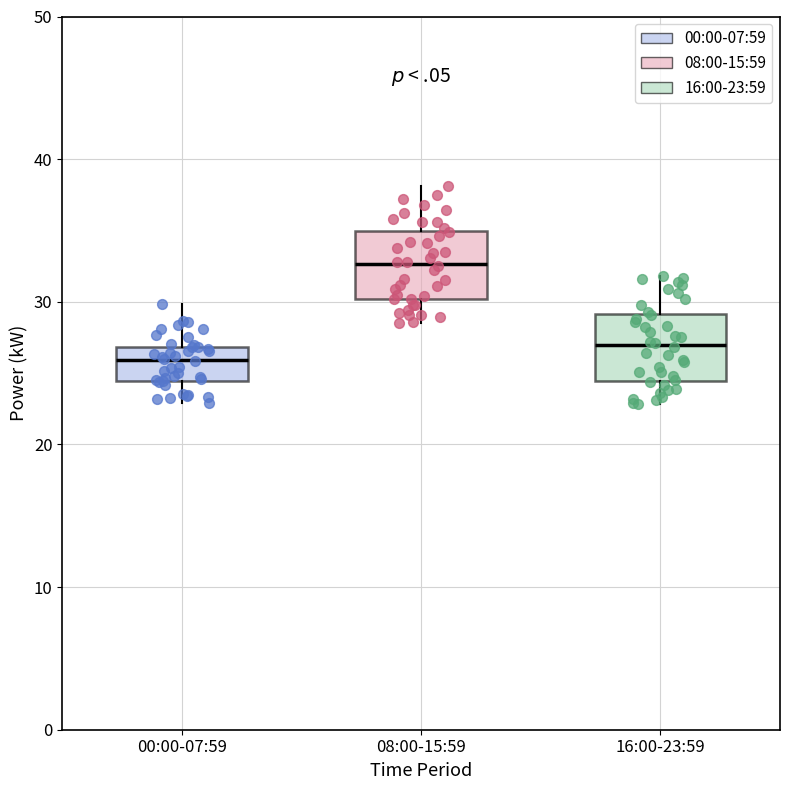

Which box has the highest median line?

08:00-15:59